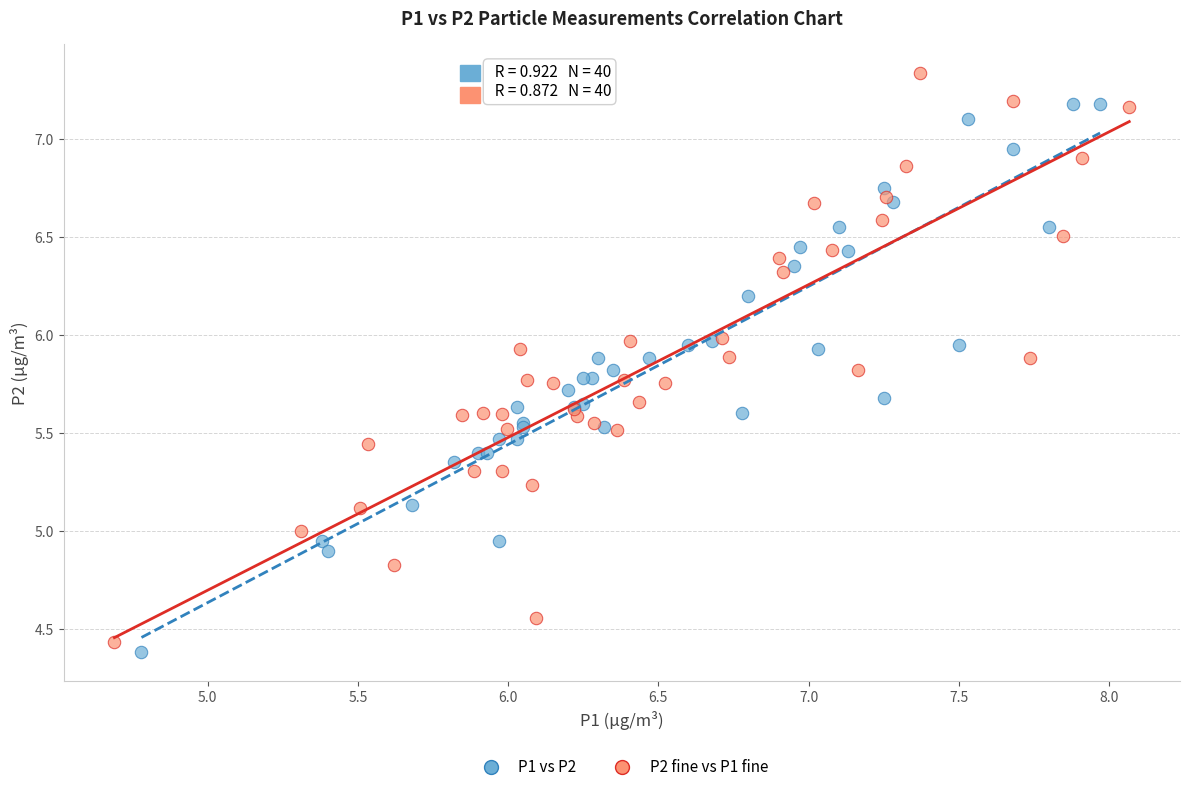

What are all the series names shown in the legend?

P1 vs P2, P2 fine vs P1 fine